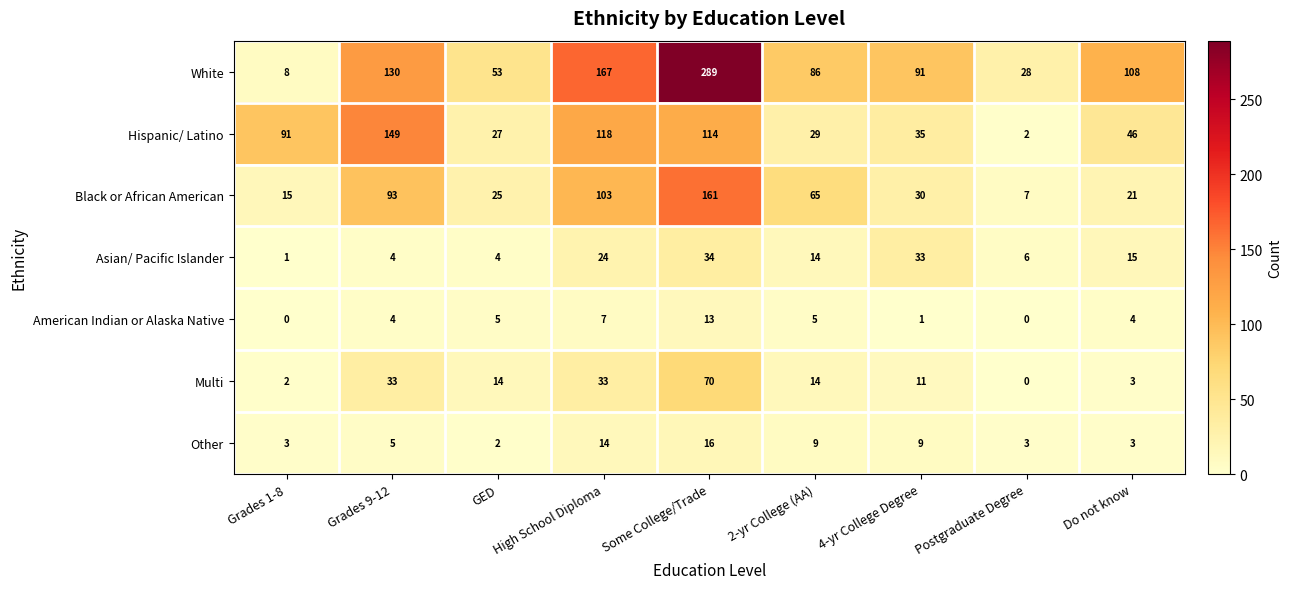

How many data points in American Indian or Alaska Native are less than 4?

3